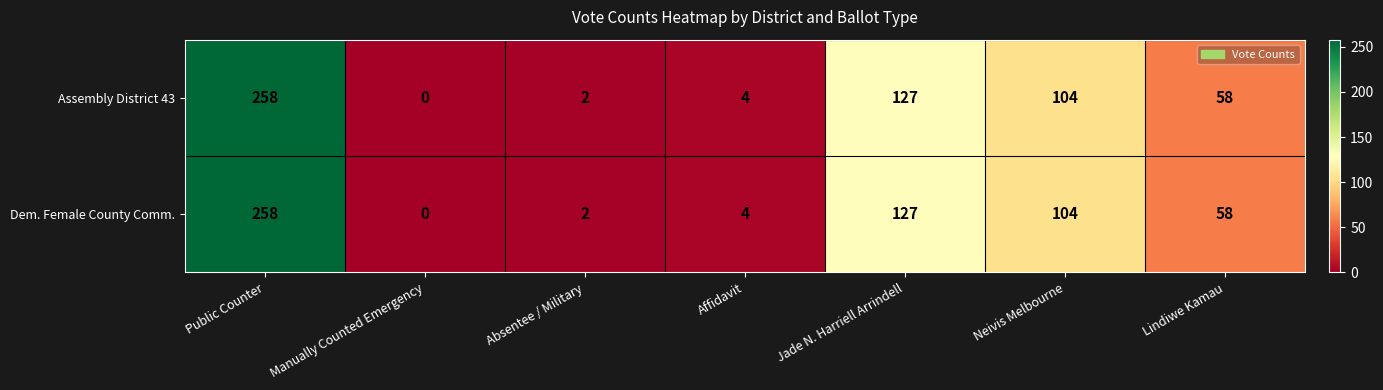

How many series are shown in this chart?

2